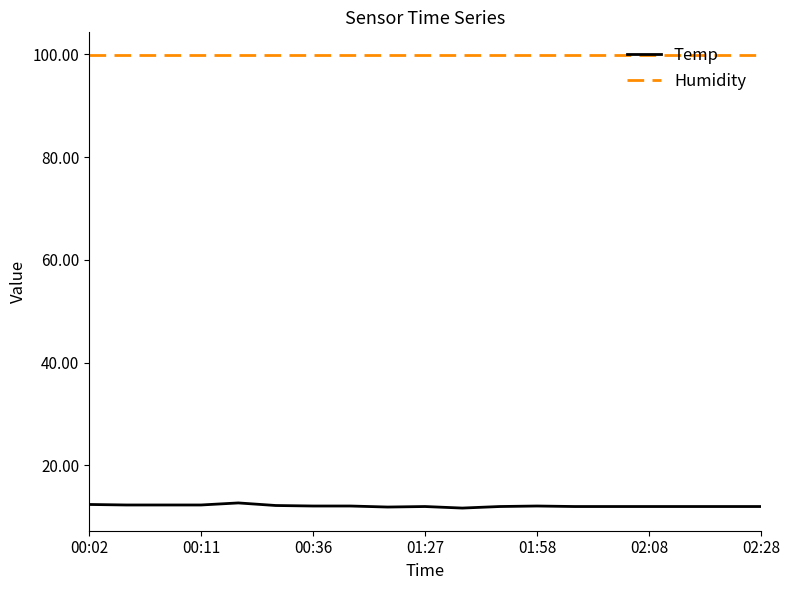

List the series in order of their overall mean, highest first.

Humidity, Temp